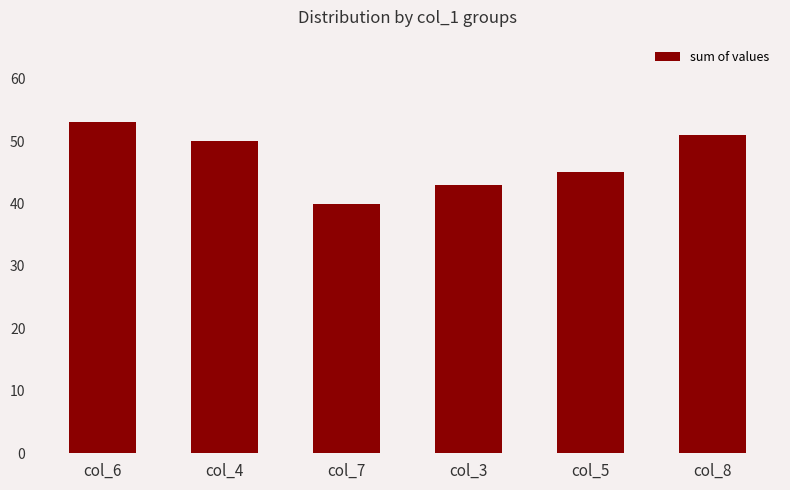

Which category has the highest value across all series?

col_6